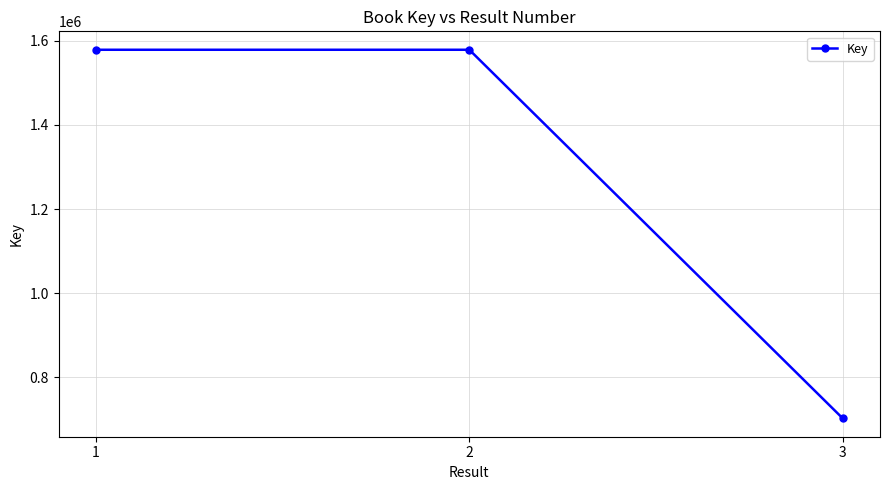

What is the value of the 2nd point from the left?

1578671